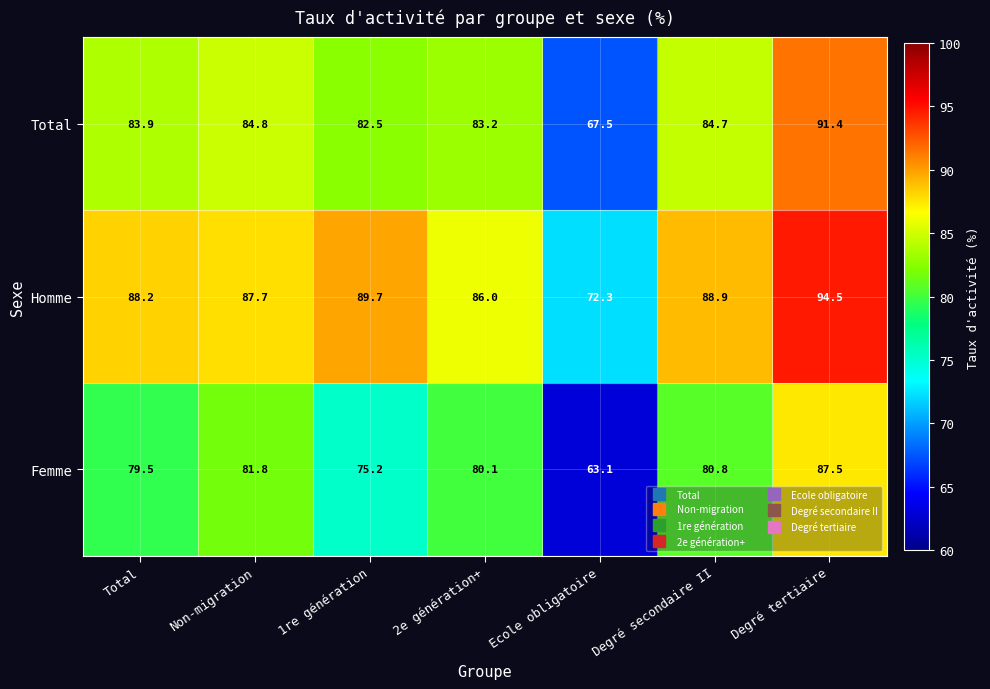

Which series has the largest range (max minus min)?

Femme